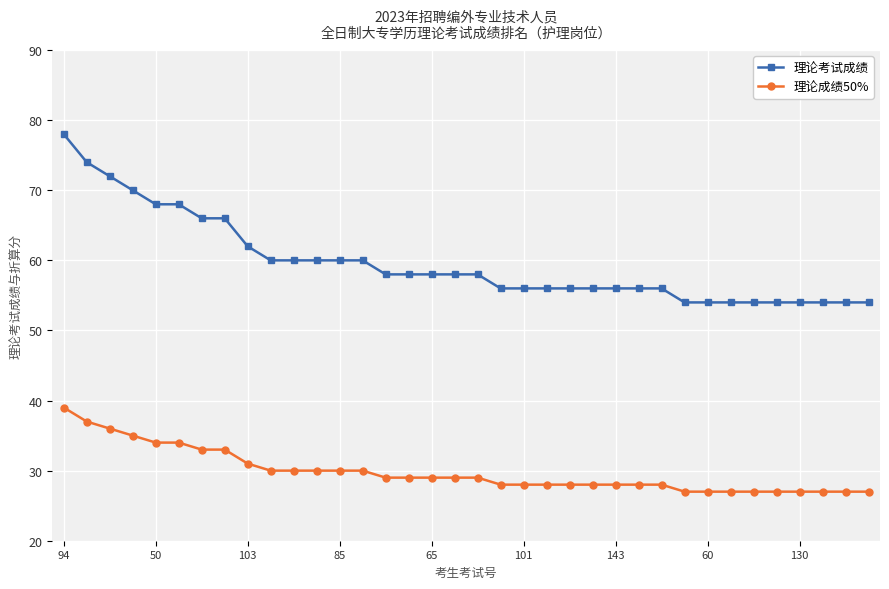

What is the maximum value for 理论成绩50%?

39